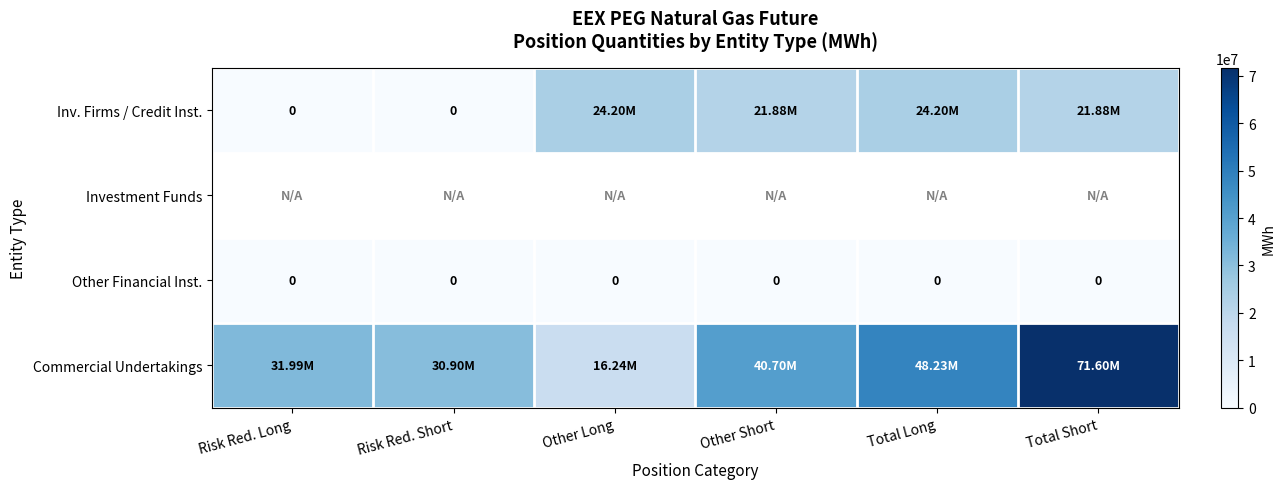

The Inv. Firms / Credit Inst. series shows 34952658.2 at Other Long. True or false?

False